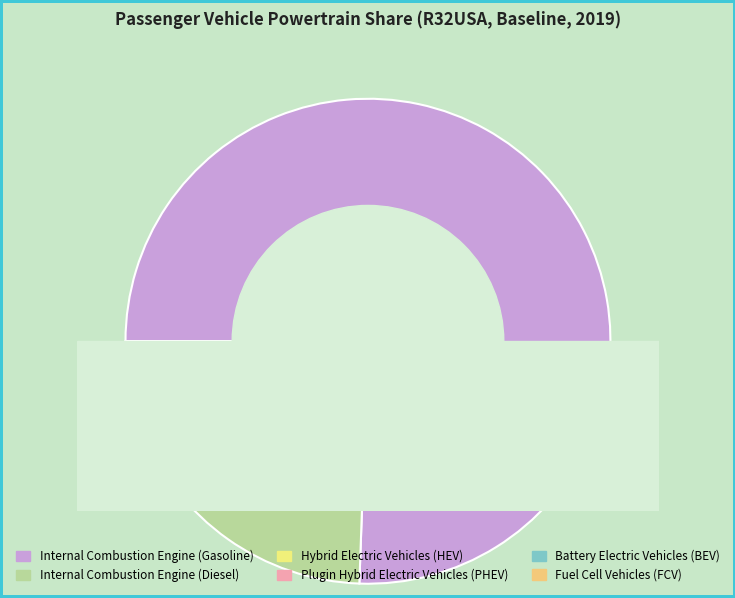

Rank the categories by value from highest to lowest.

Internal Combustion Engine (Gasoline), Internal Combustion Engine (Diesel), Hybrid Electric Vehicles (HEV), Plugin Hybrid Electric Vehicles (PHEV), Battery Electric Vehicles (BEV), Fuel Cell Vehicles (FCV)